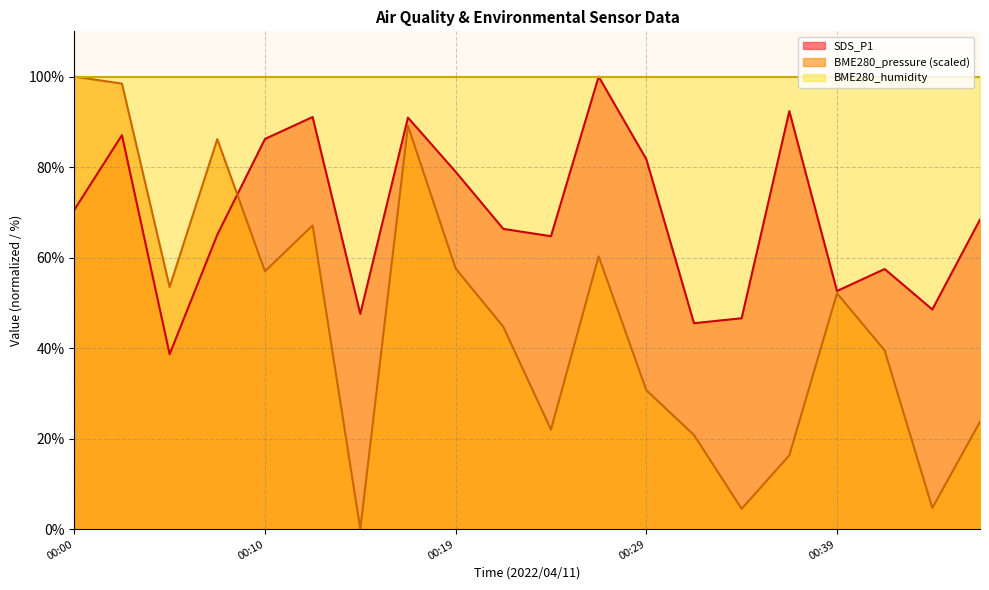

What is the sum of all SDS_P1 values?

1380.4